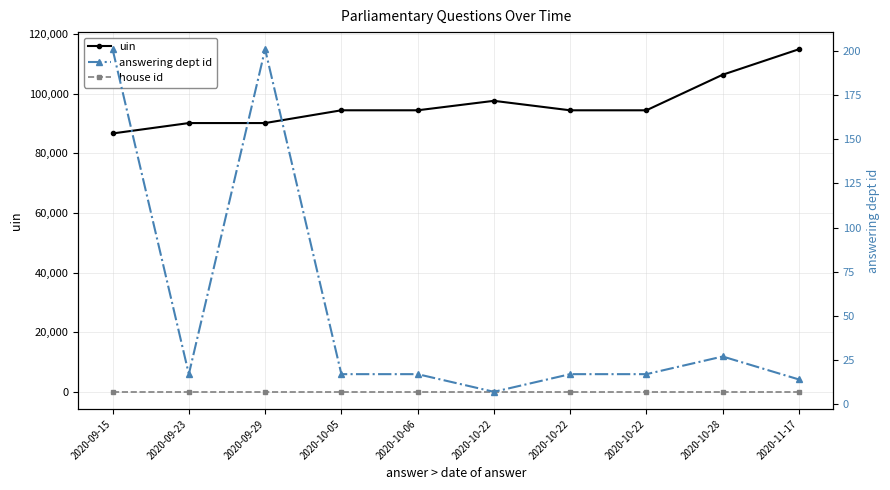

True or false: house id and uin intersect in this chart.

False